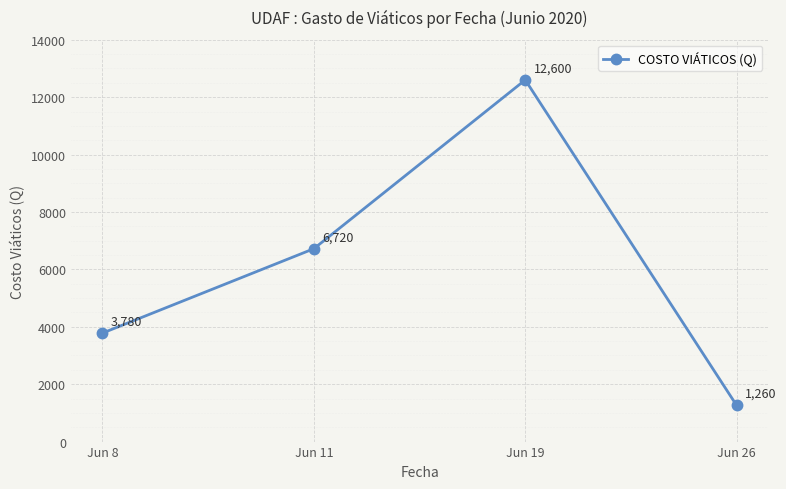

Reading left to right, list all the values displayed in this chart.

Jun 8=3780	Jun 11=6720	Jun 19=12600	Jun 26=1260